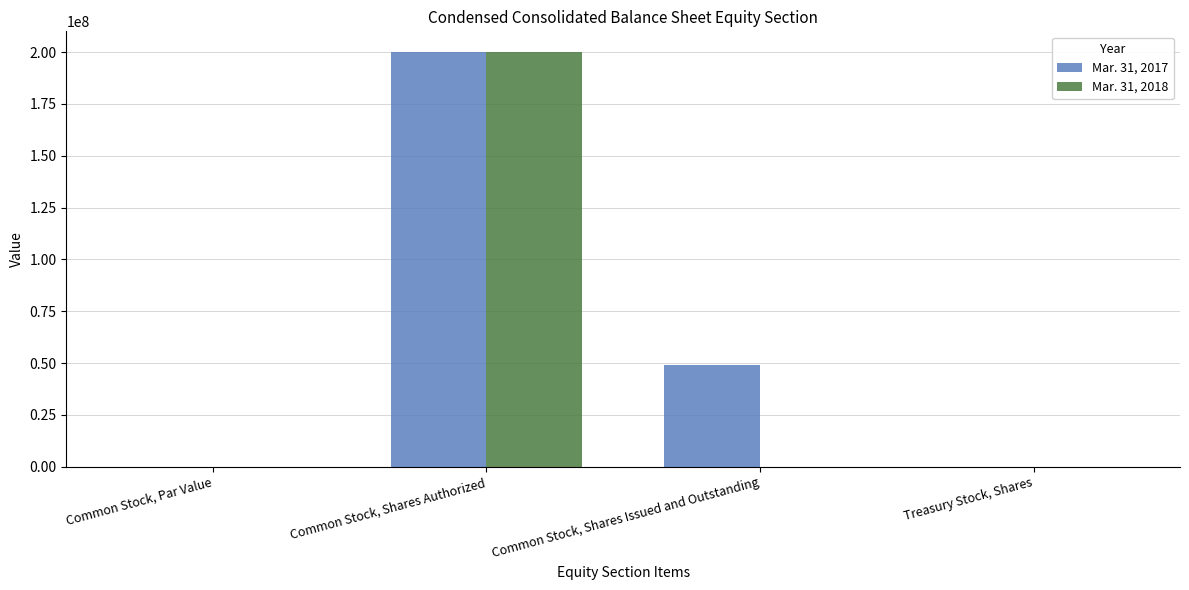

What is the highest value of the Mar. 31, 2017 series?

200000000.0